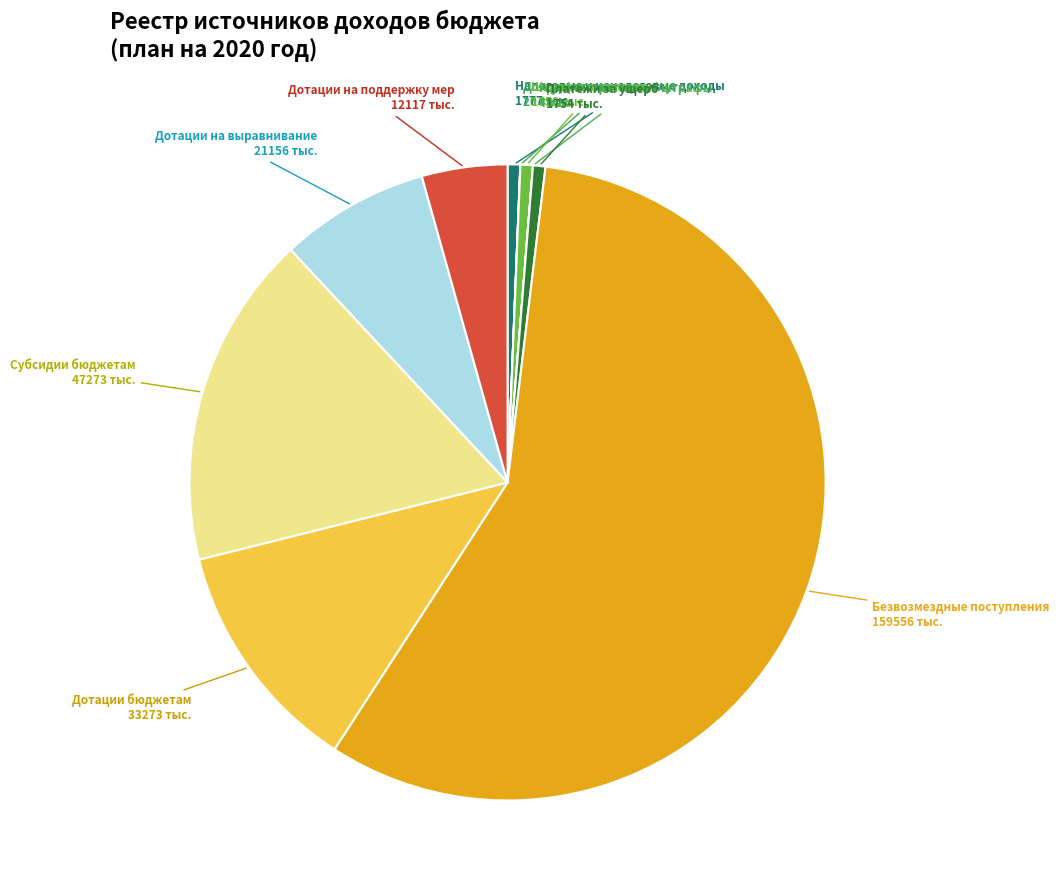

Which category has the biggest portion of the pie?

Безвозмездные поступления